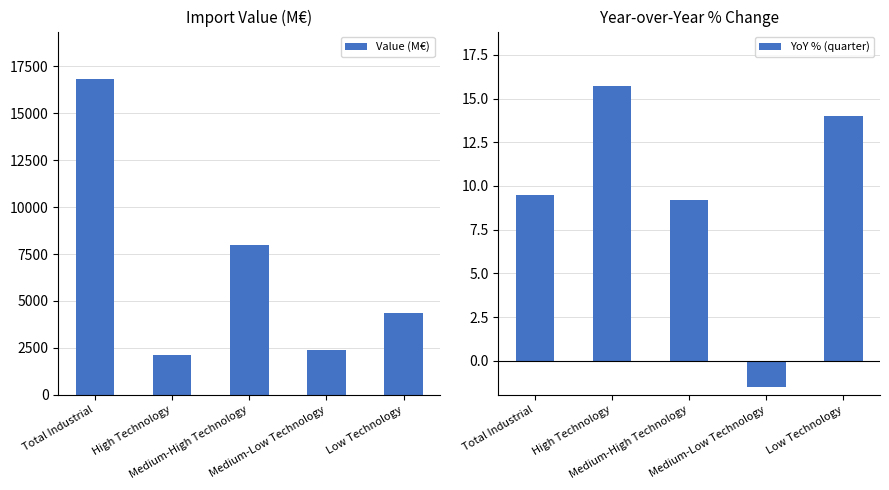

Between Total Industrial and Medium-Low Technology, which series saw the biggest shift?

Value (M€)